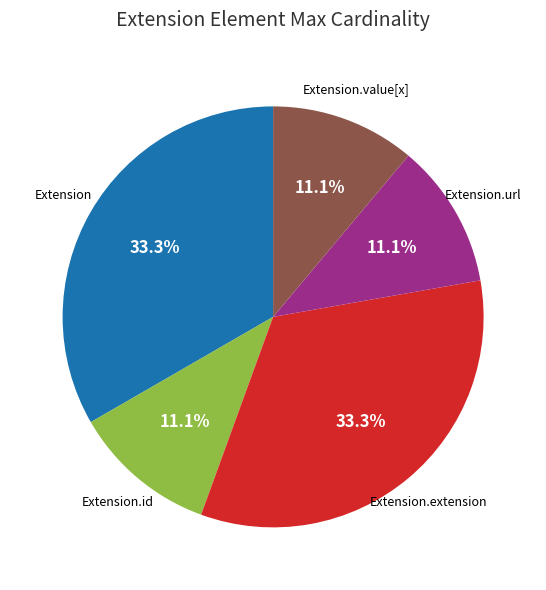

Does any single category account for the majority?

No